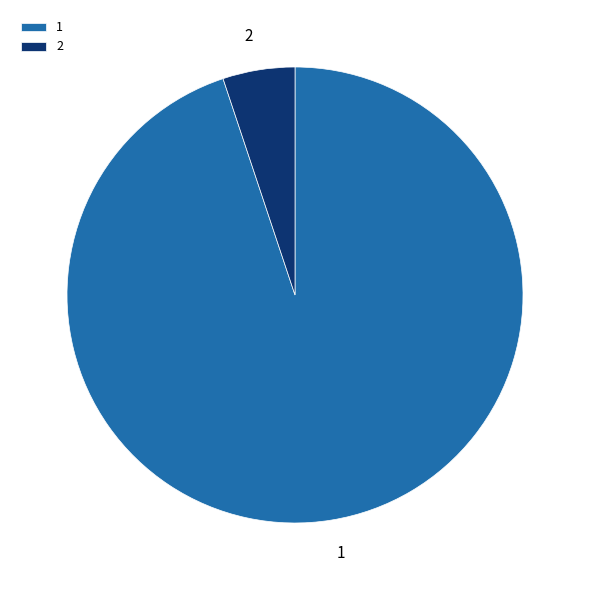

Which slice represents more than half of the pie?

1